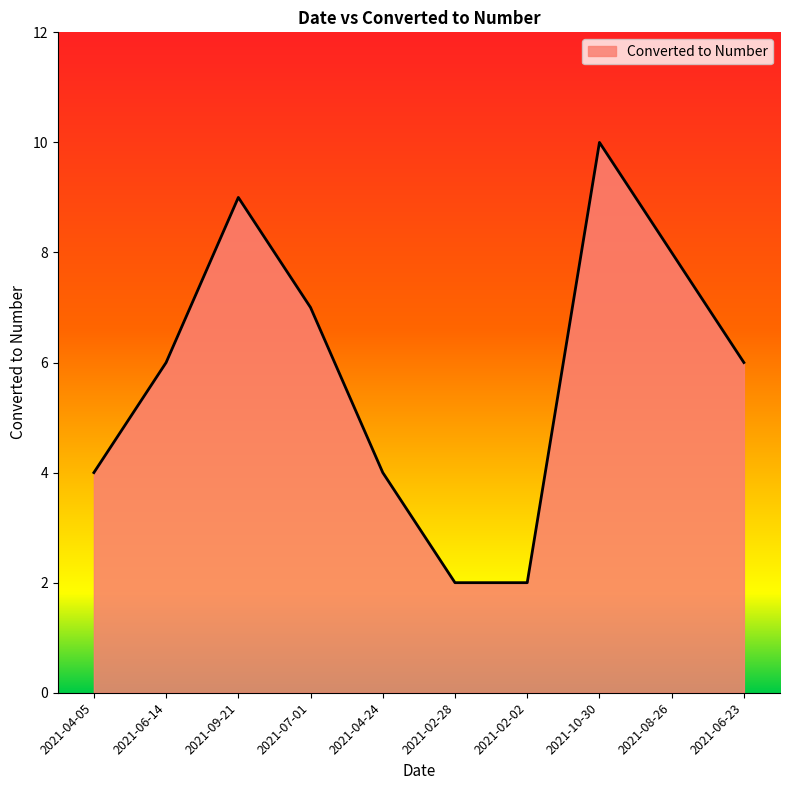

Reading left to right, what are all the values shown in this chart?

4	6	9	7	4	2	2	10	8	6